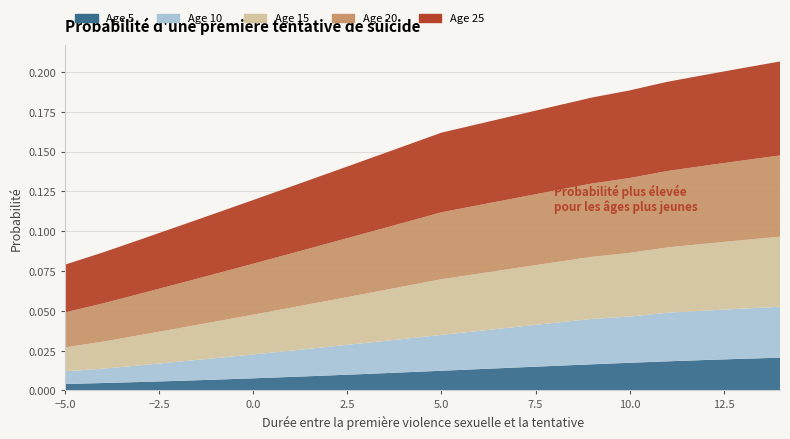

Reading left to right, what are all the values shown in this chart?

Age 5: 0.0	0.0	0.0	0.0	0.0	0.0	0.0	0.0	0.0	0.0	0.0	0.0	0.0	0.0	0.0	0.0	0.0	0.0	0.0	0.0
Age 10: 0.0	0.0	0.0	0.0	0.0	0.0	0.0	0.0	0.0	0.0	0.0	0.0	0.0	0.0	0.0	0.0	0.0	0.0	0.0	0.0
Age 15: 0.0	0.0	0.0	0.0	0.0	0.0	0.0	0.0	0.0	0.0	0.0	0.0	0.0	0.0	0.0	0.0	0.0	0.0	0.0	0.0
Age 20: 0.0	0.0	0.0	0.0	0.0	0.0	0.0	0.0	0.0	0.0	0.0	0.0	0.0	0.0	0.0	0.0	0.0	0.0	0.1	0.1
Age 25: 0.0	0.0	0.0	0.0	0.0	0.0	0.0	0.0	0.0	0.0	0.1	0.1	0.1	0.1	0.1	0.1	0.1	0.1	0.1	0.1